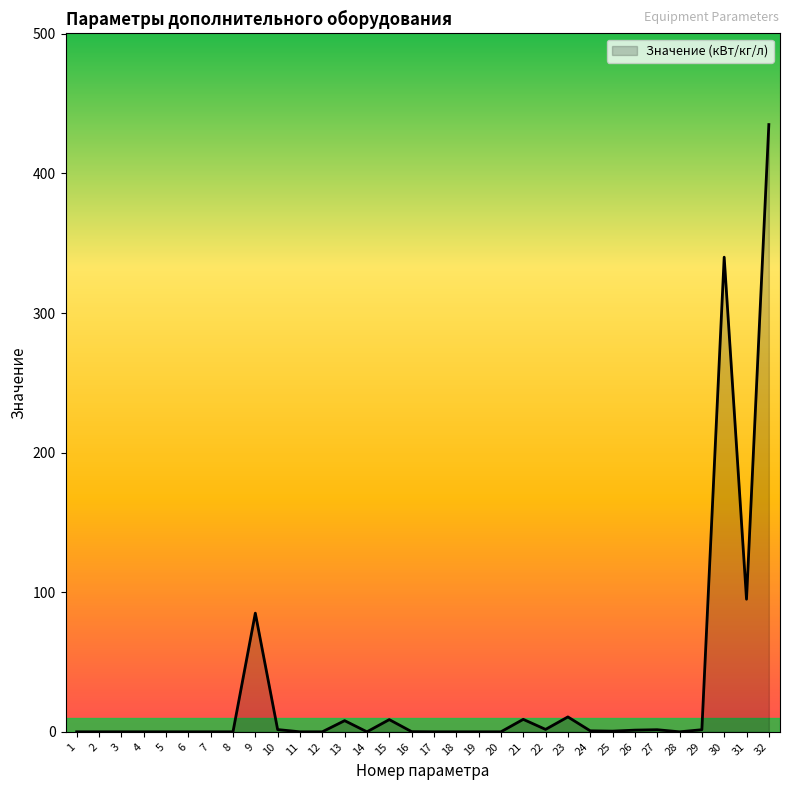

What is the greatest value displayed?

435.0